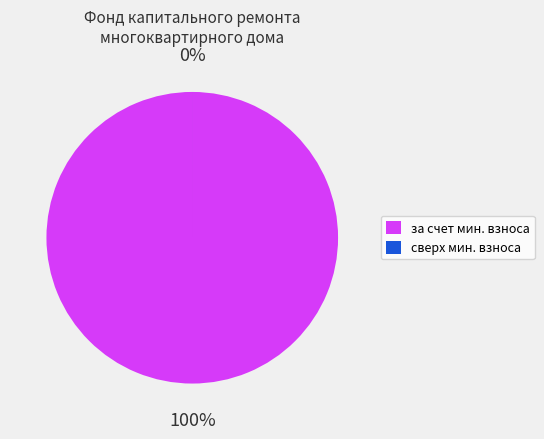

The сверх минимального размера взноса slice represents 0% of the pie. True or false?

True